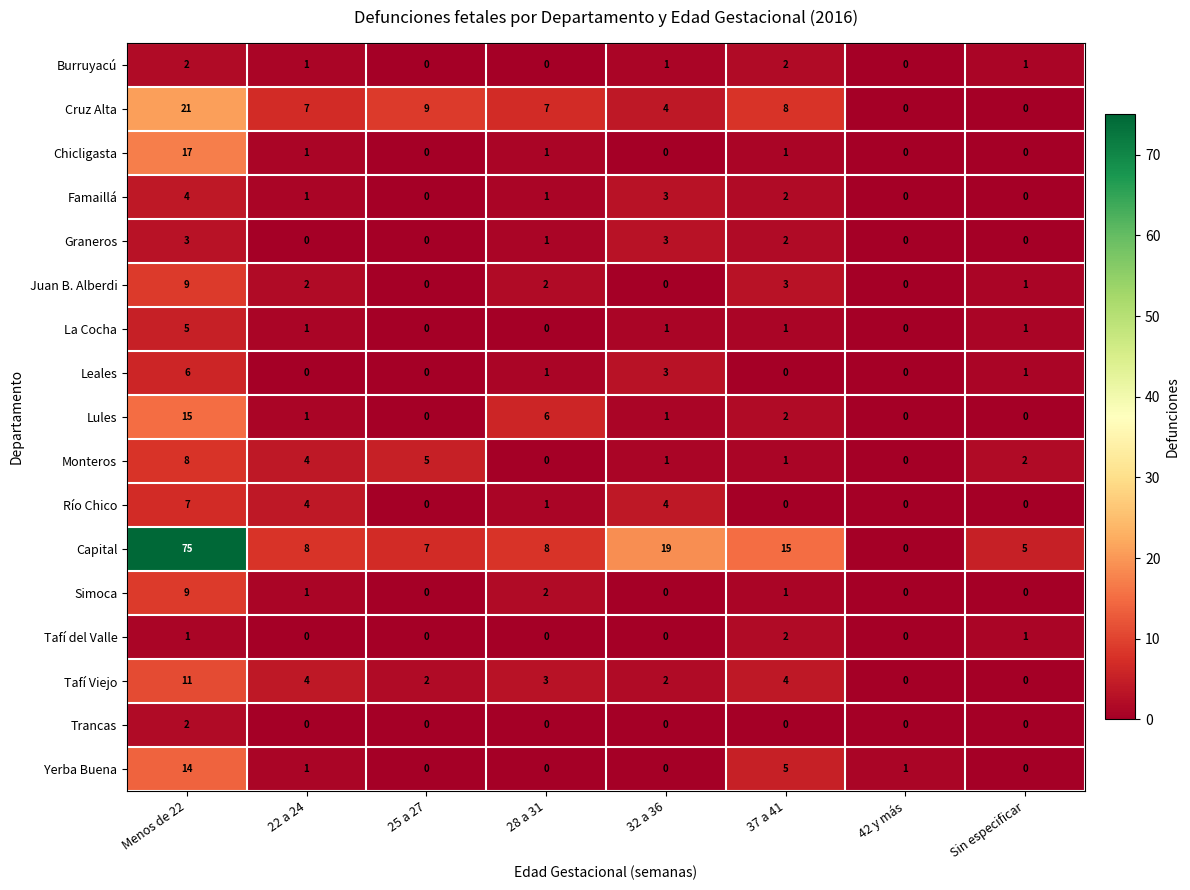

What is the sum of the Lules values at 37 a 41 and 22 a 24?

3